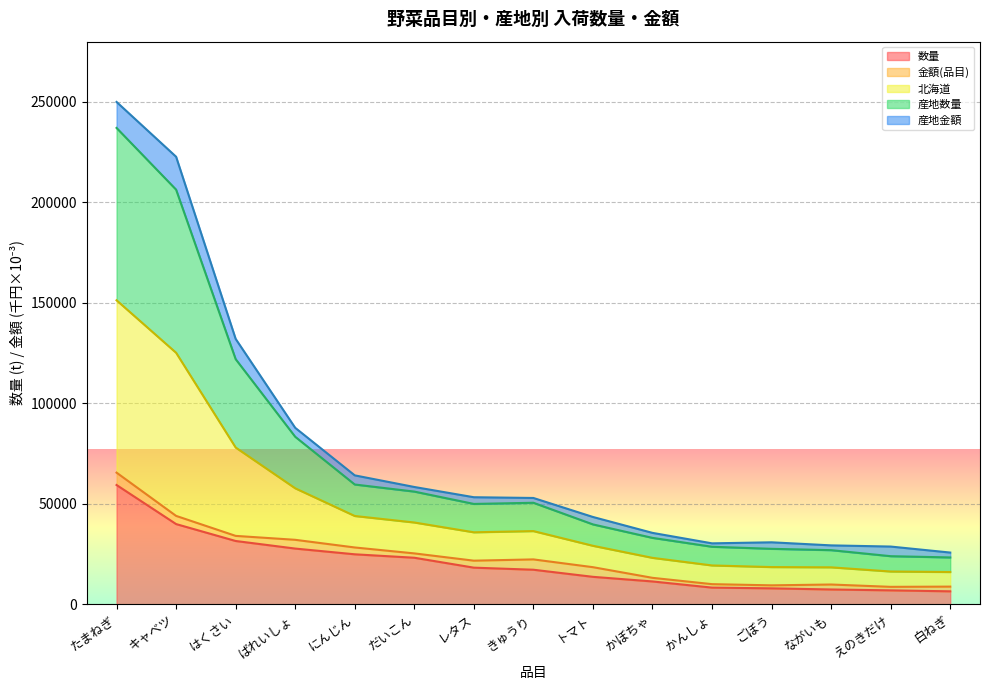

List the labels in order of 数量 value, smallest first.

白ねぎ, えのきだけ, ながいも, ごぼう, かんしょ, かぼちゃ, トマト, きゅうり, レタス, だいこん, にんじん, ばれいしょ, はくさい, キャベツ, たまねぎ